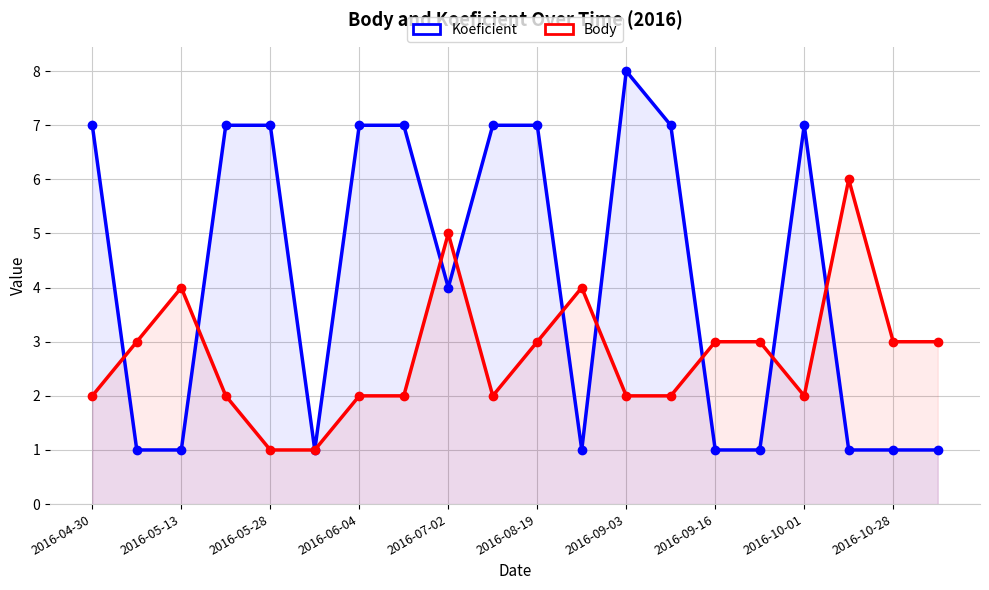

List the series in order of their peak value, lowest first.

Body, Koeficient